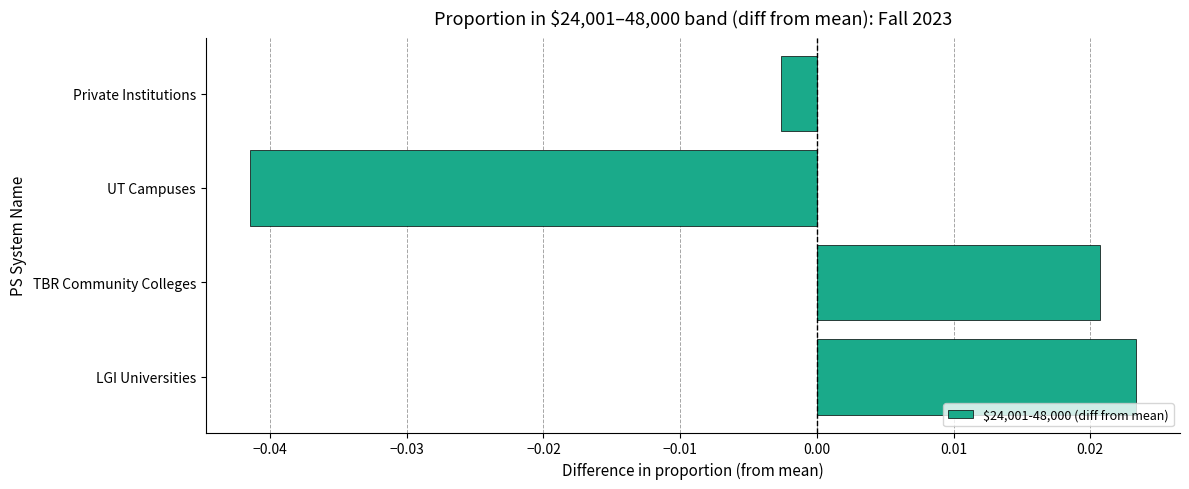

Rank the categories by value from highest to lowest.

LGI Universities, TBR Community Colleges, Private Institutions, UT Campuses